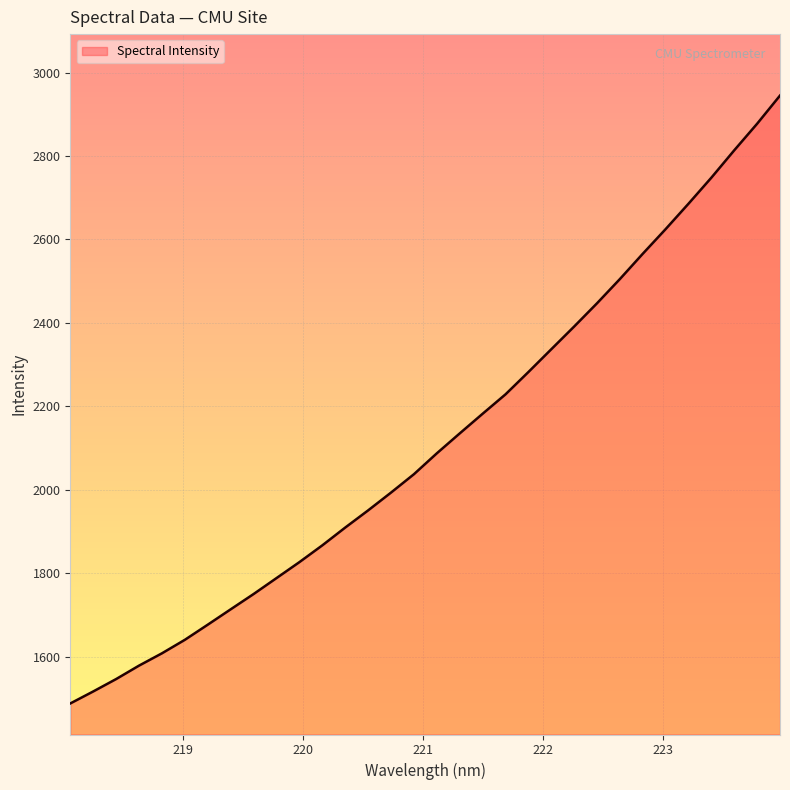

What is the maximum value shown in the chart?

2944.9